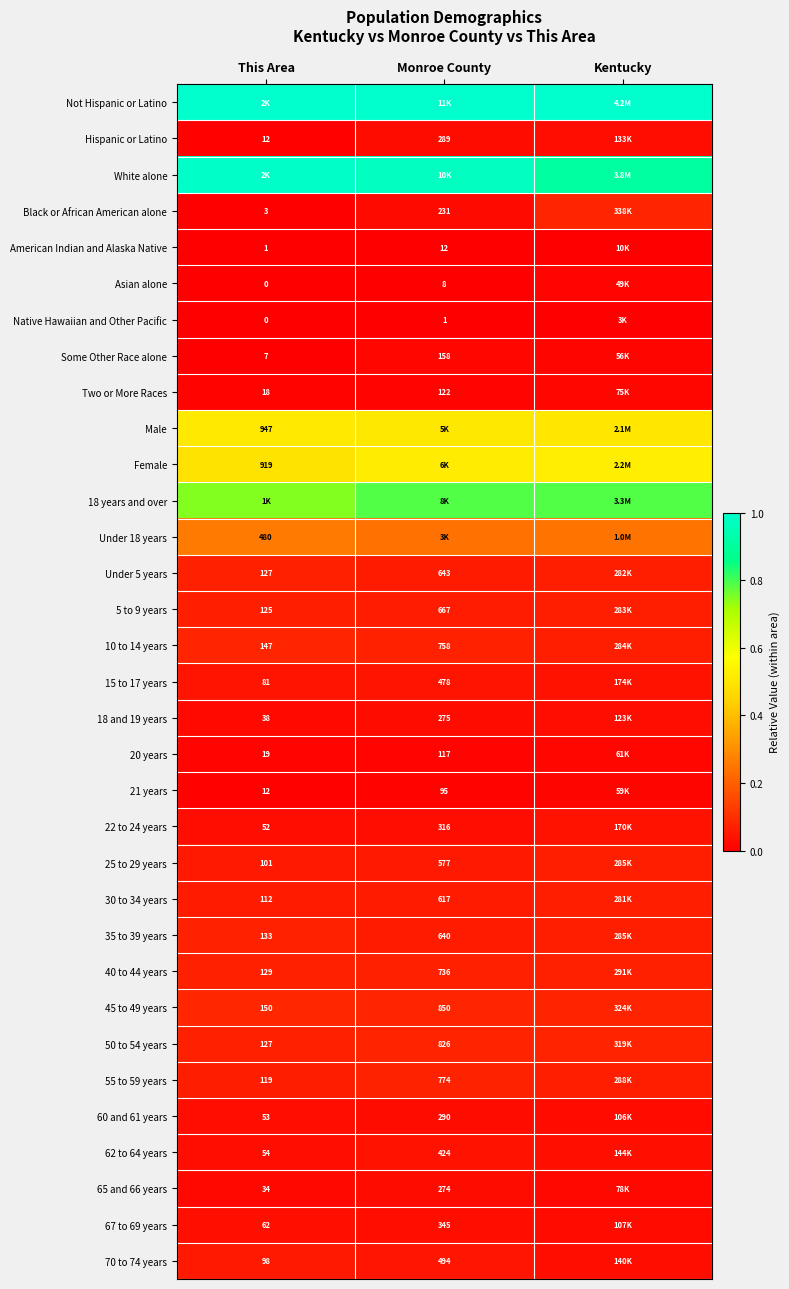

At which label does 50 to 54 years reach its minimum?

This Area